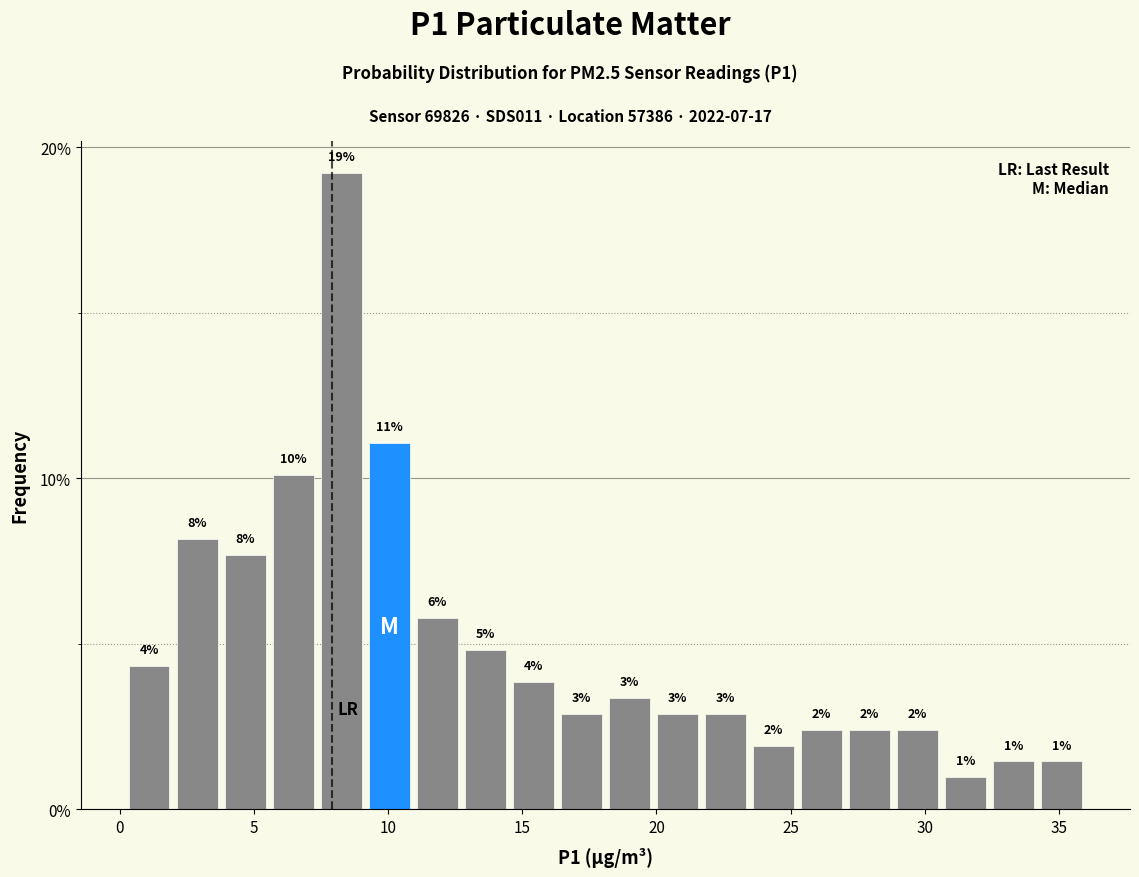

Around what value on the x-axis is the tallest bar? Give the approximate position of its centre, as read against the axis.

8.5